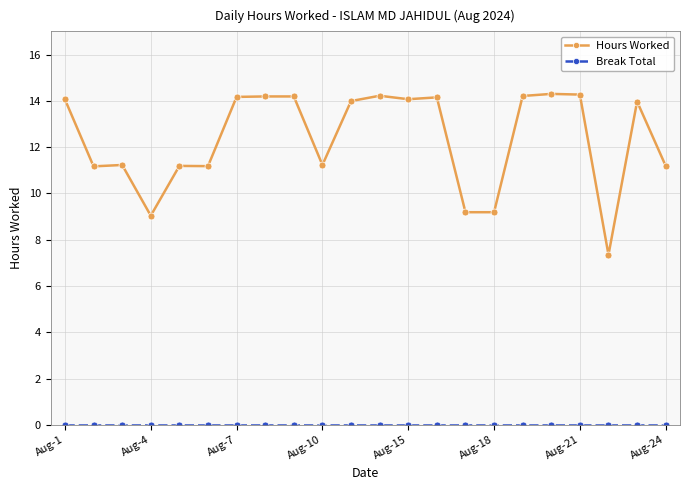

At how many categories does at least one series exceed 10?

18